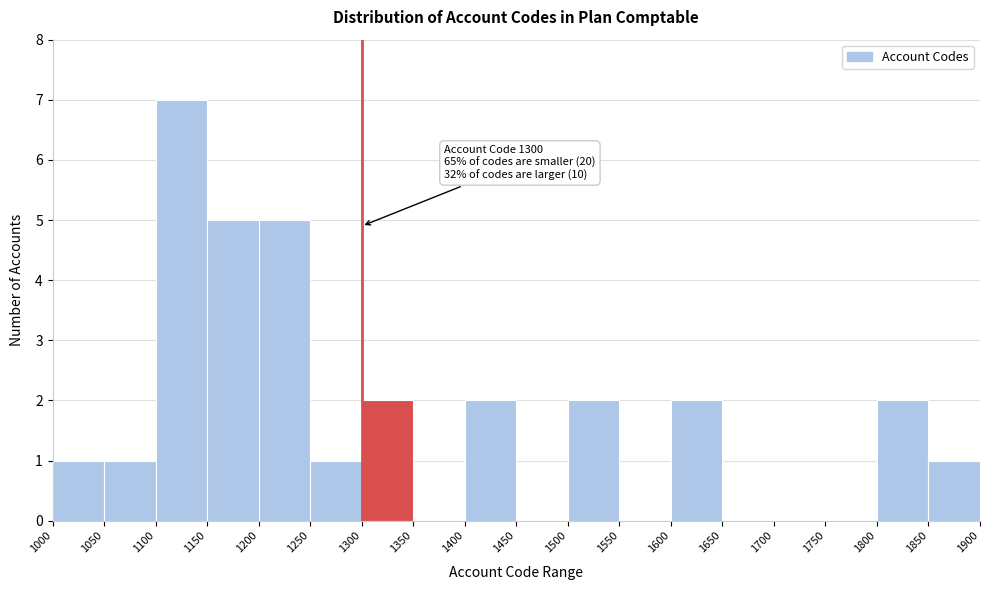

Over which range of the x-axis is the bar tallest?

1100 to 1150